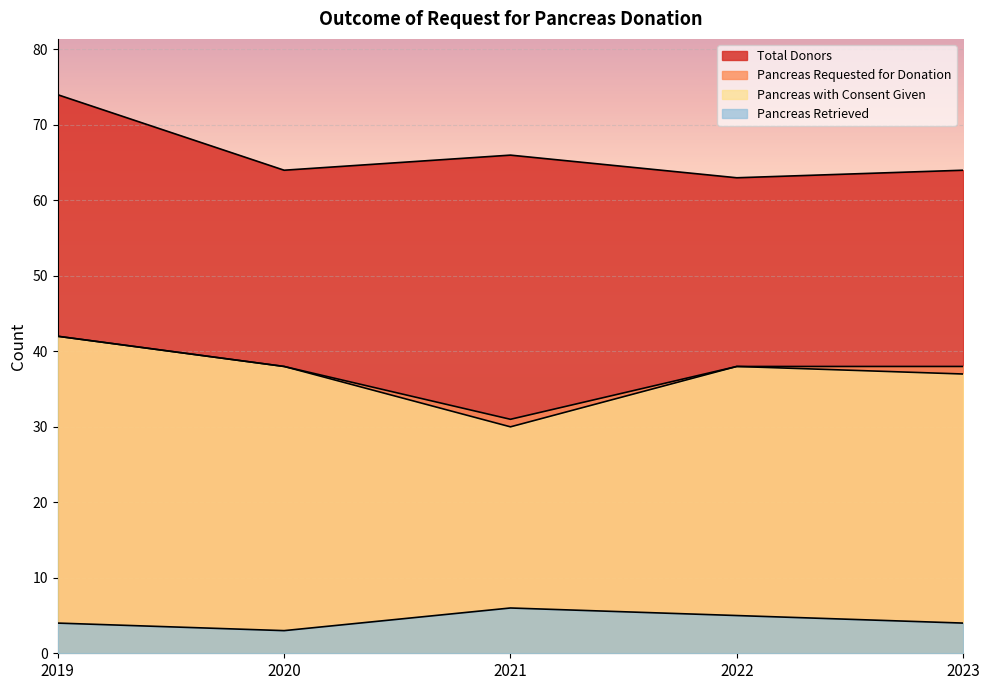

Does the chart display data point markers on the line(s)?

No